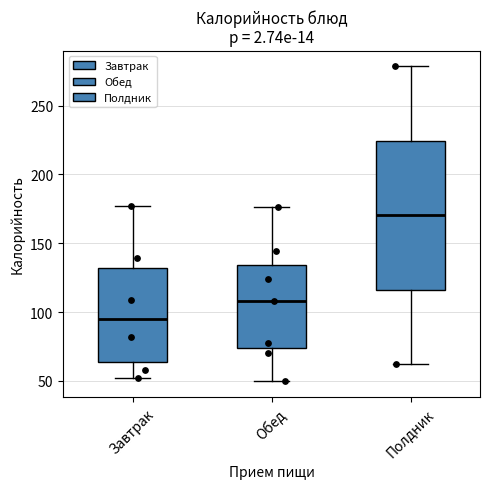

Which box's median line is the lowest?

Завтрак